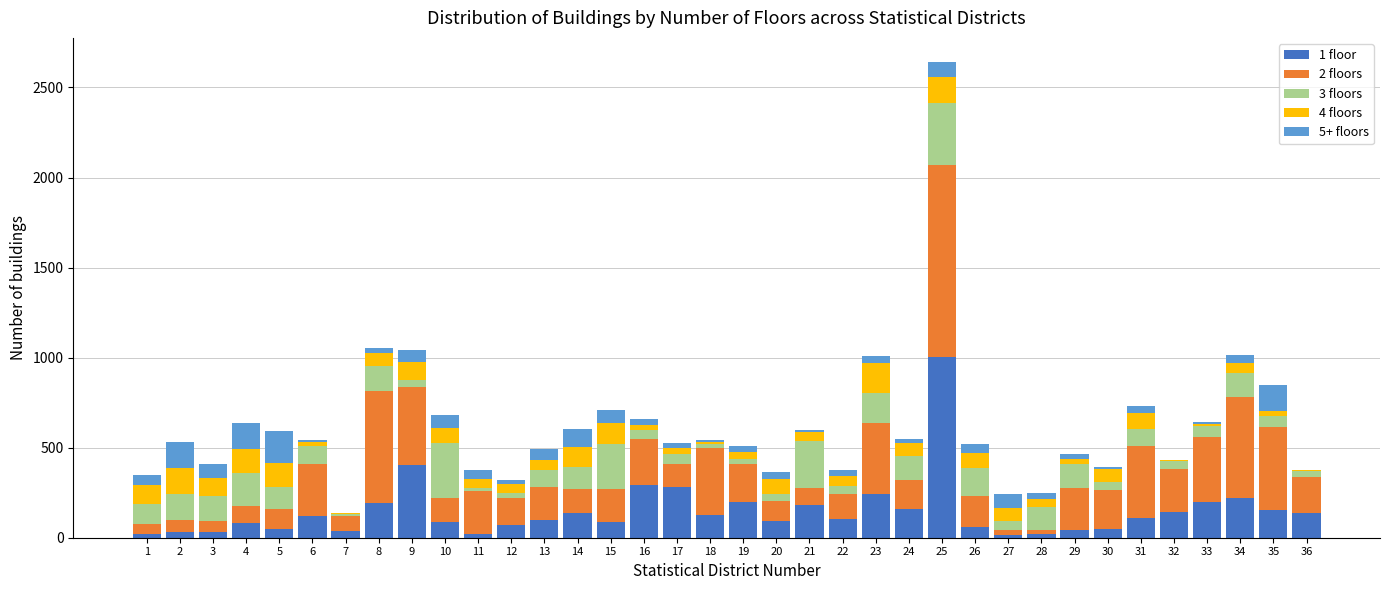

At which category is the sum across all series the highest?

25